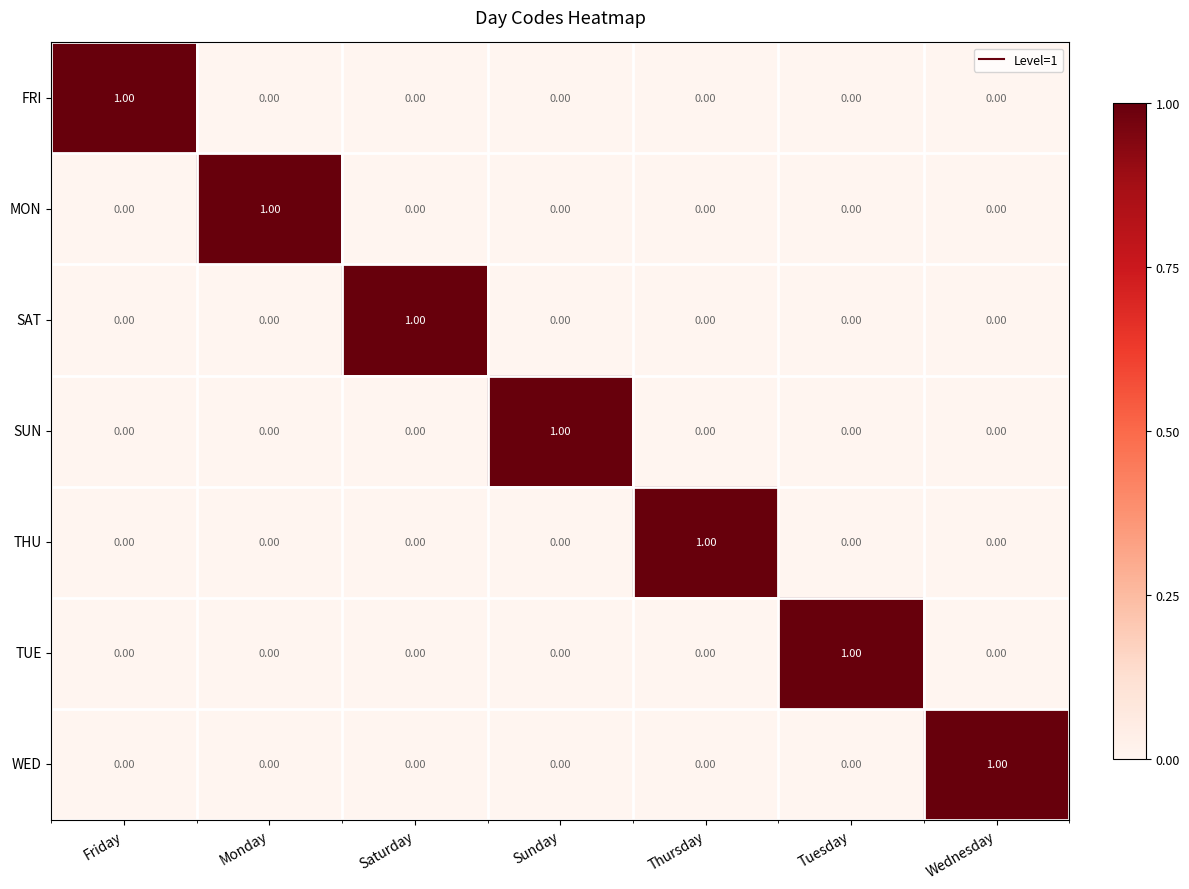

At how many categories does at least one series exceed 0?

7